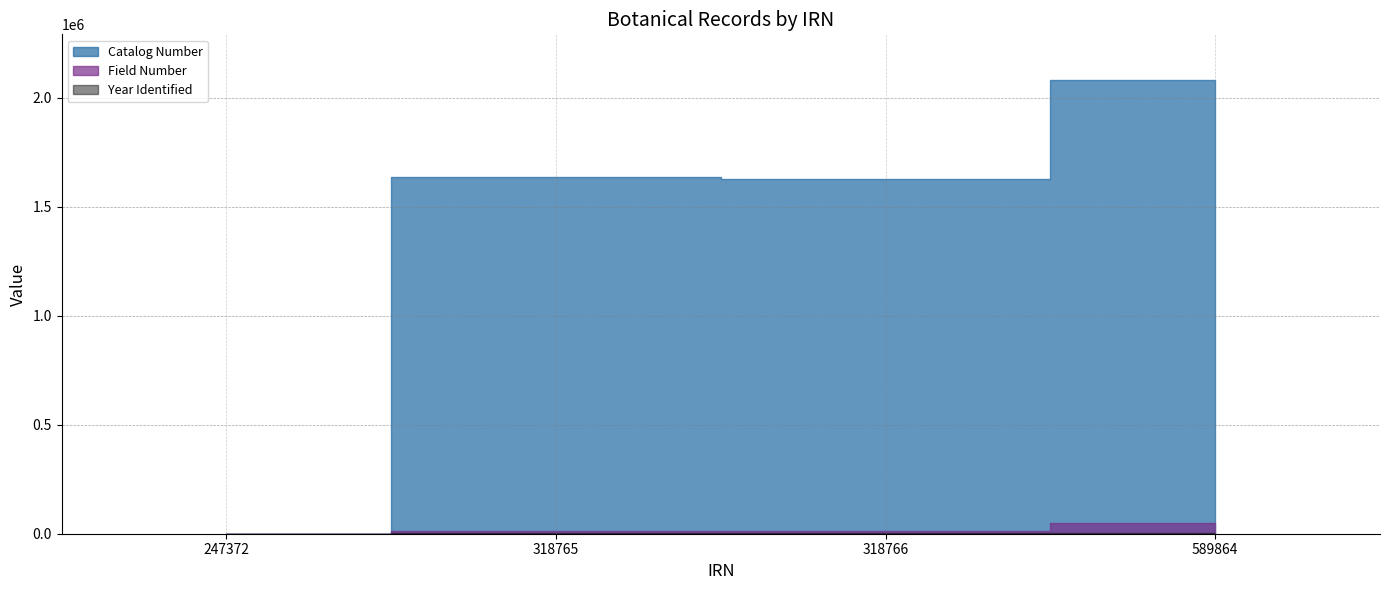

How many data points does each series have?

4